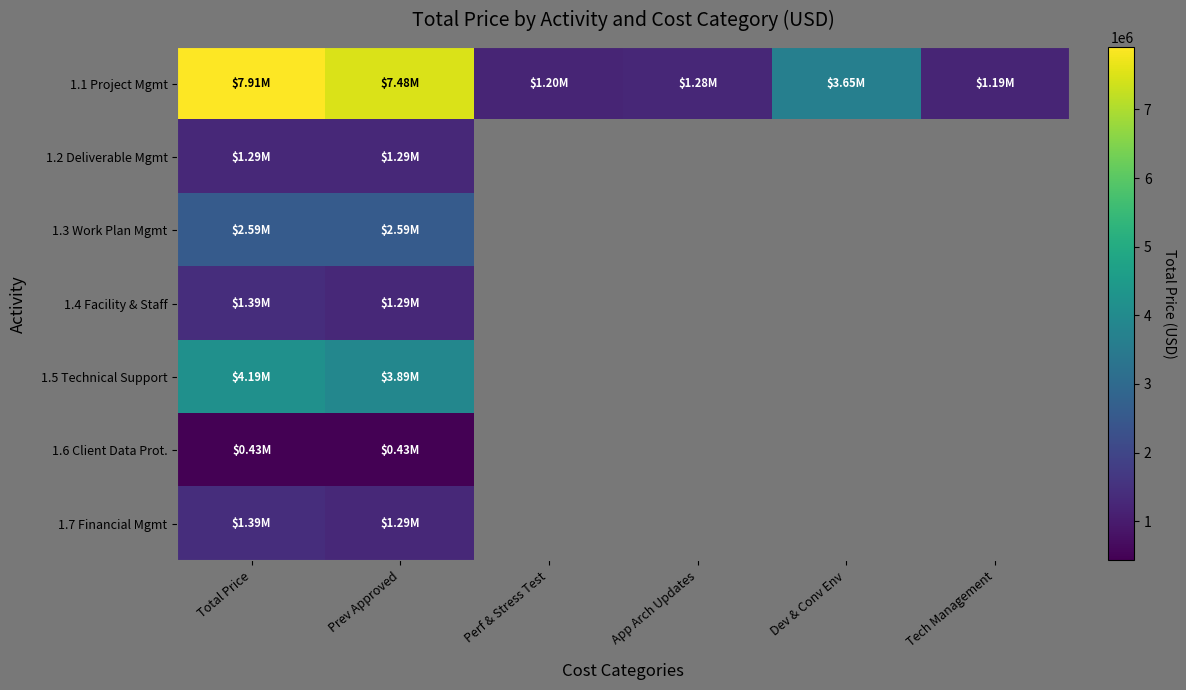

How many values in 1.6 Client Data Prot. are above zero?

2